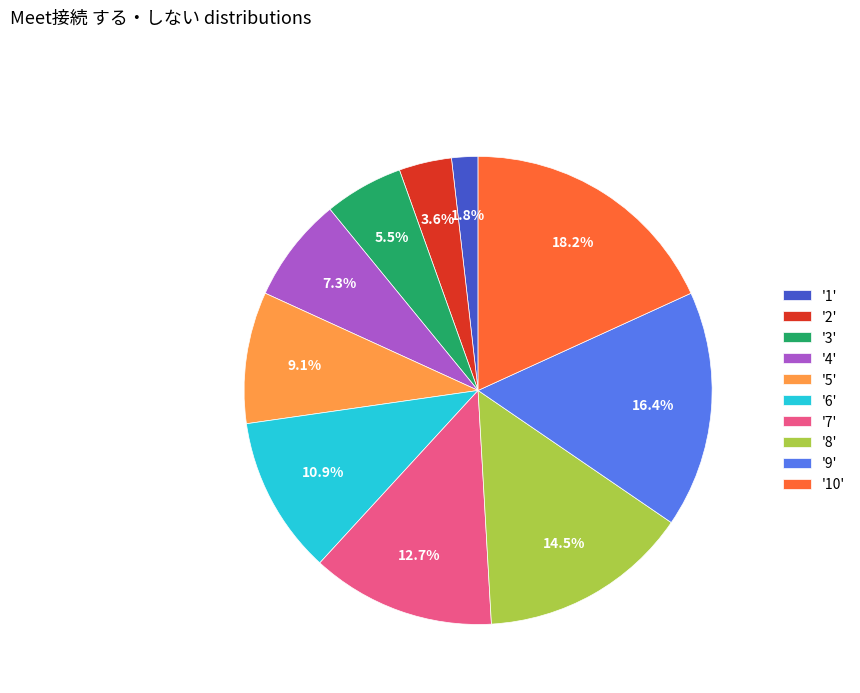

Which slice is the smallest?

'1'